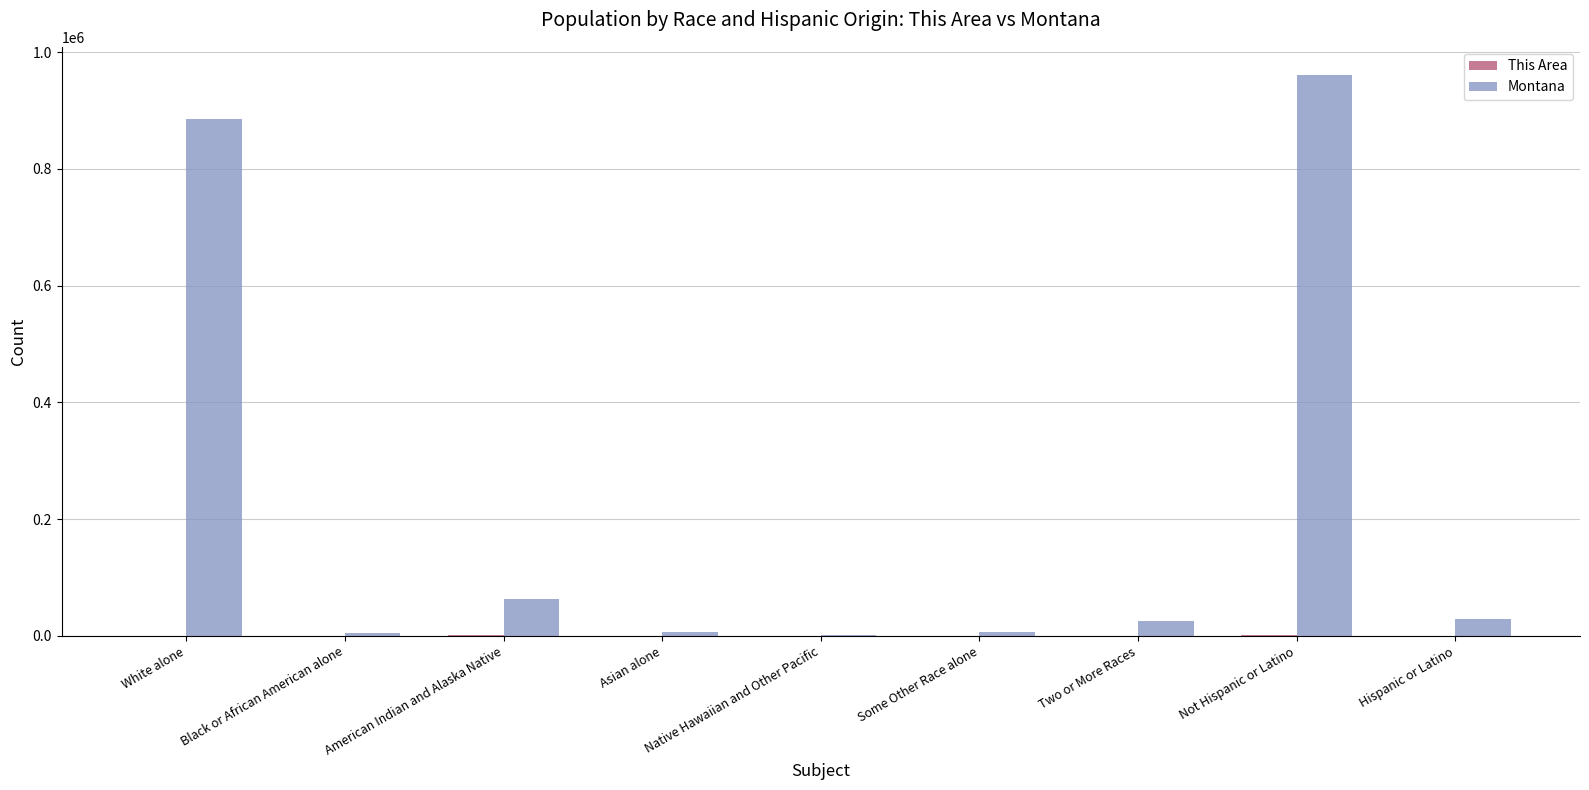

What is the sum of all Montana values?

1978830